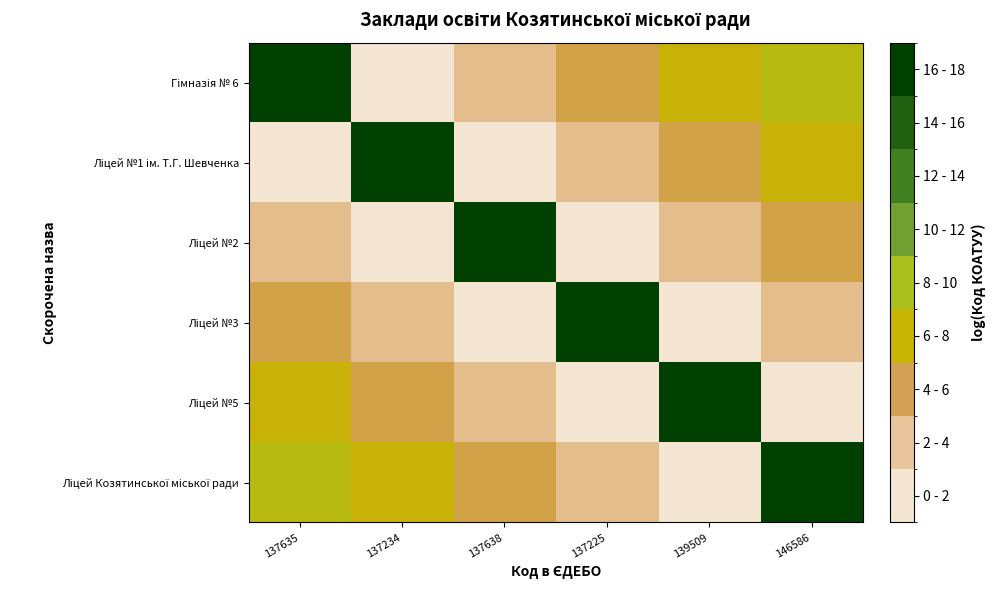

How many distinct data groups are displayed?

6